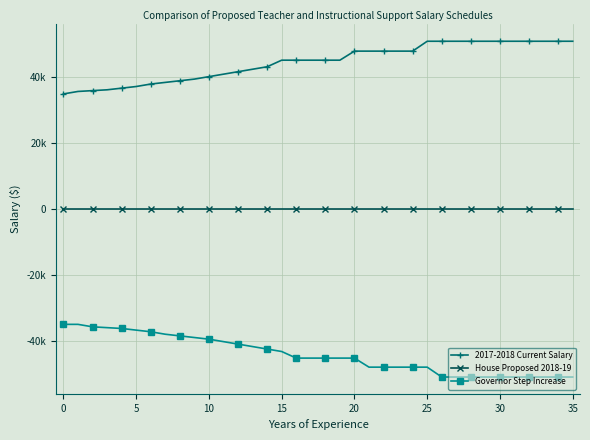

Is this an area chart (filled region under the line)?

No